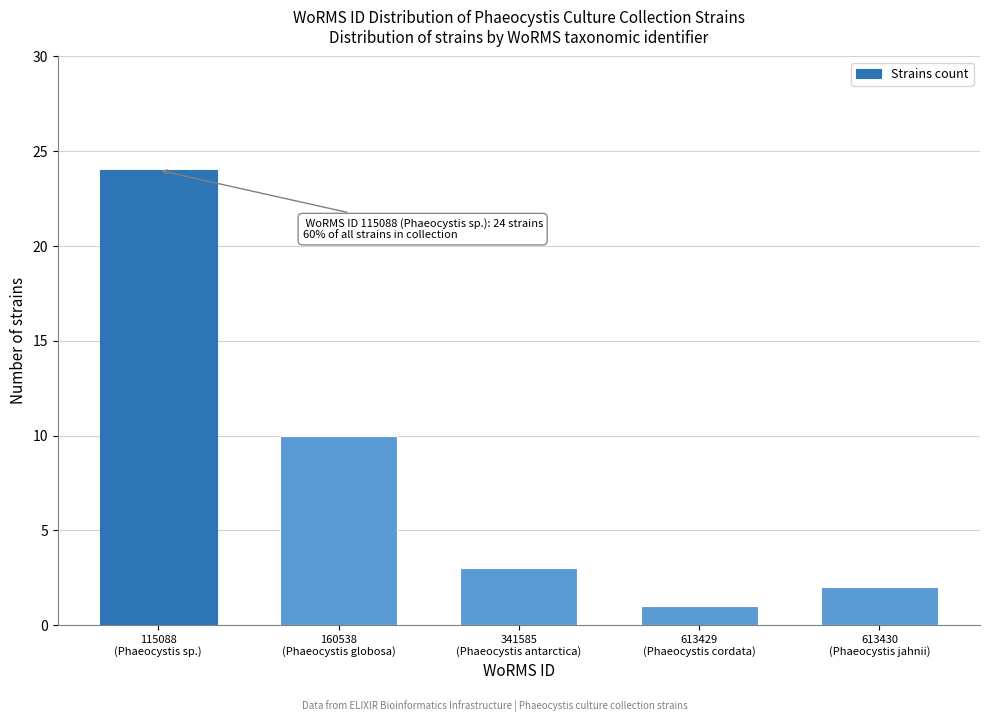

What is the sum of all values?

40